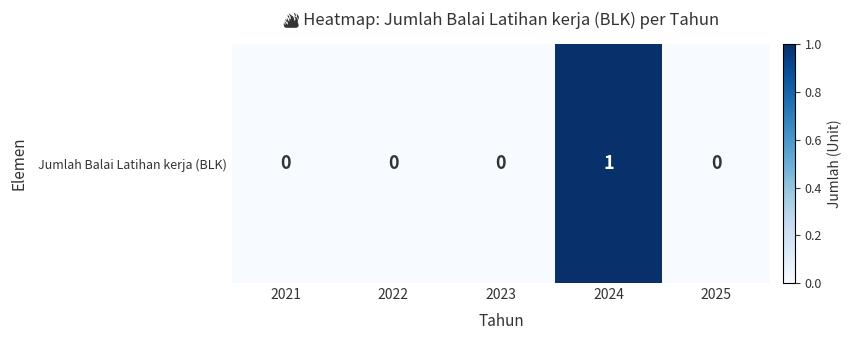

Reading left to right, what are all the values shown in this chart?

2021=0	2022=0	2023=0	2024=1	2025=0